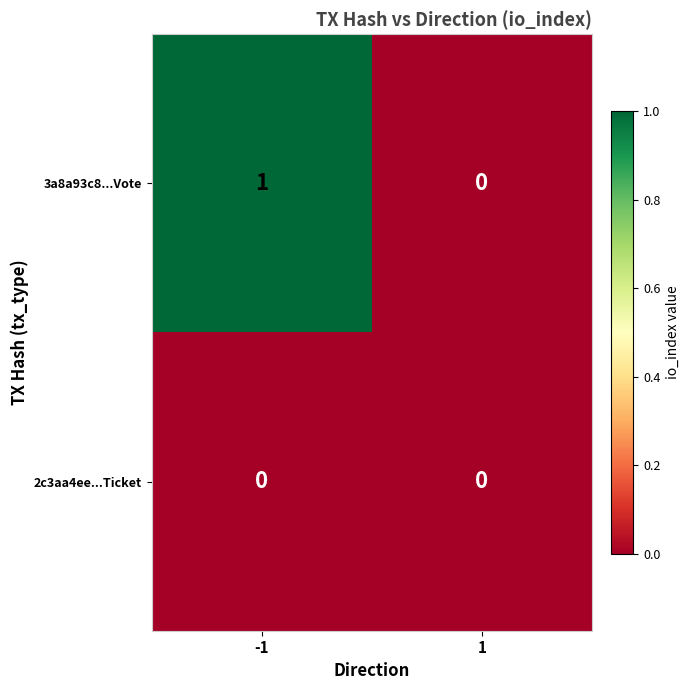

Reading left to right, what are all the values shown in this chart?

3a8a93c8...Vote: 1	0
2c3aa4ee...Ticket: 0	0